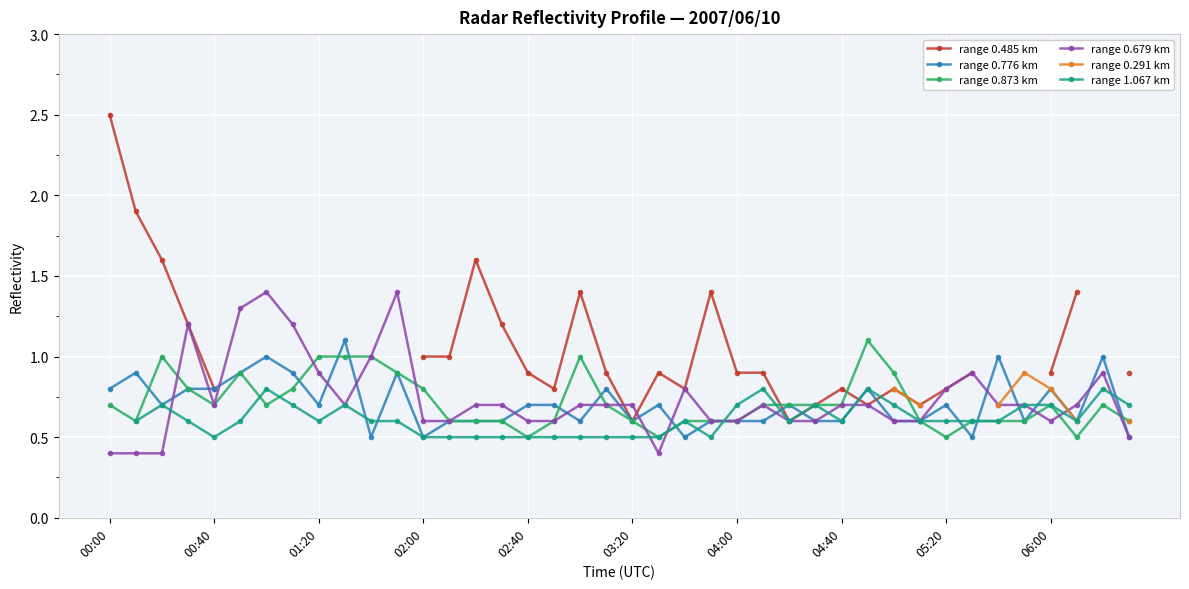

Is it true that range 0.873 km equals 1.0 at 06:00?

False